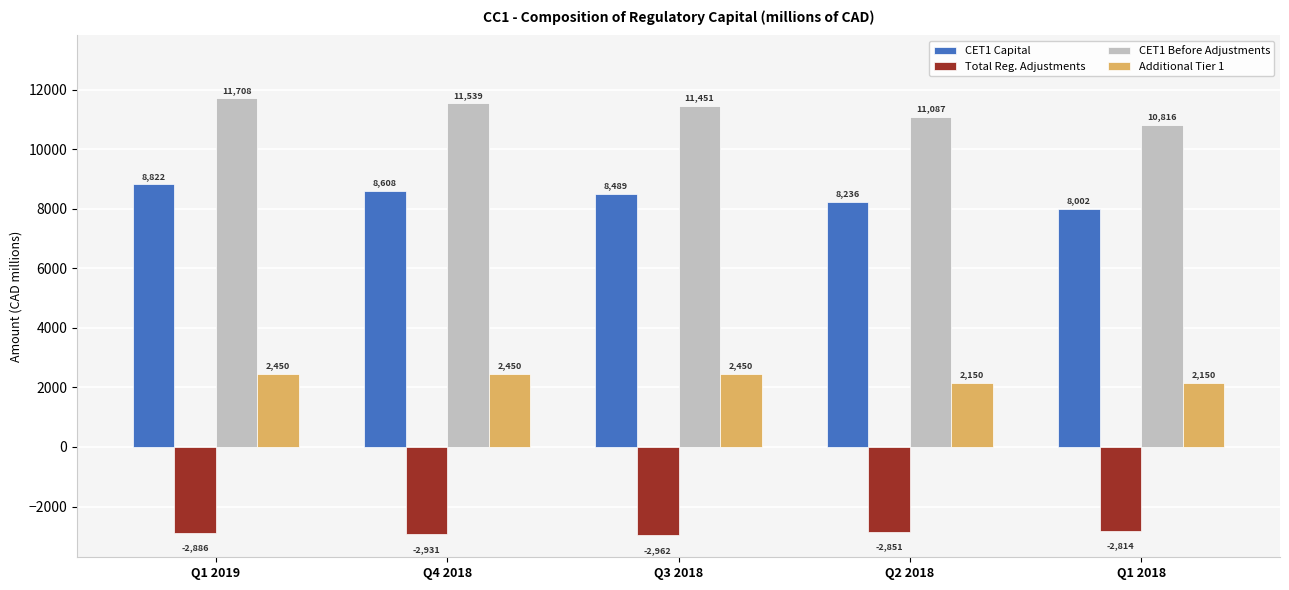

What is the difference between the CET1 Capital values at Q4 2018 and Q3 2018?

119